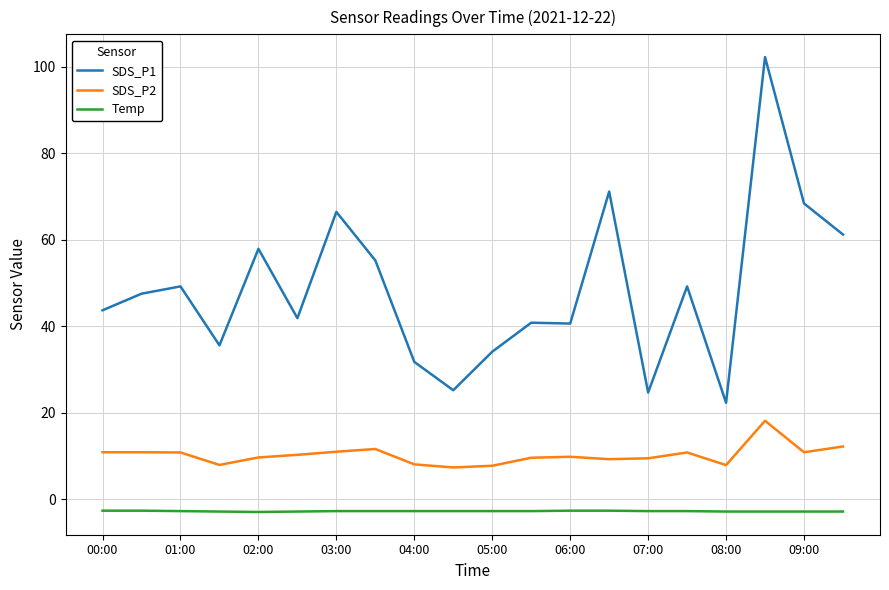

Is this an area chart (filled region under the line)?

No